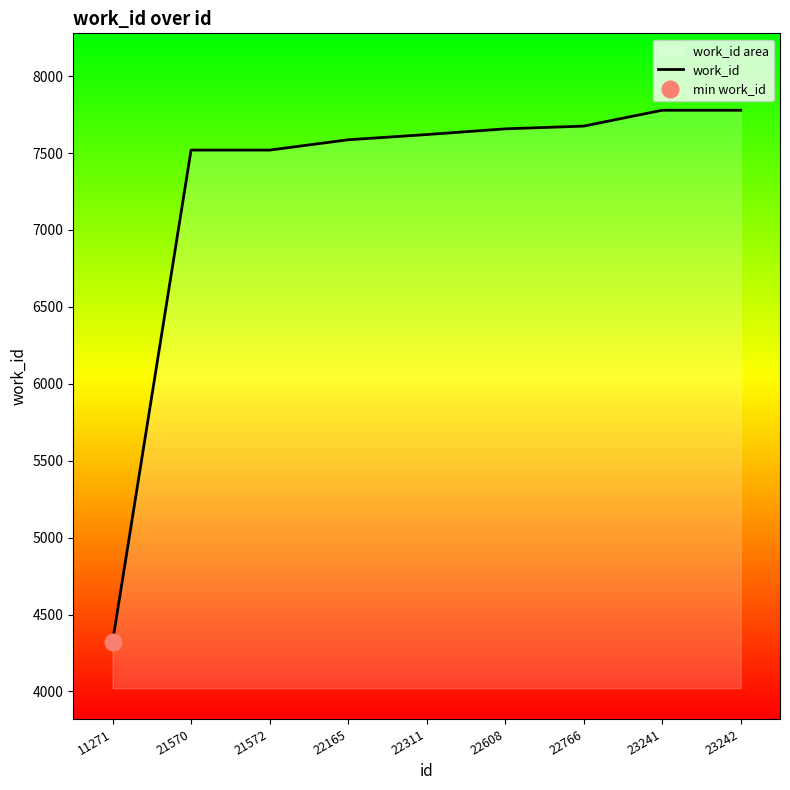

Approximately how many times larger is the value at 22608 compared to 23242?

1.0